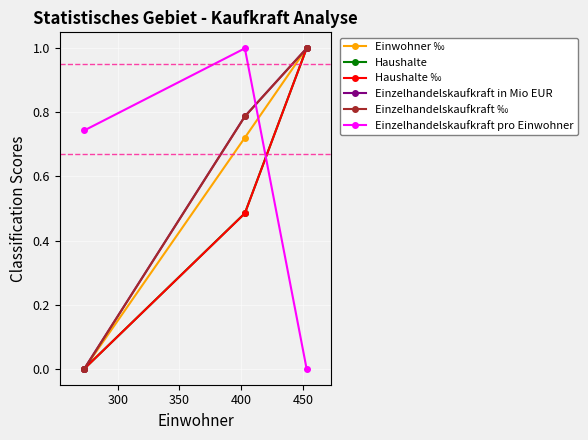

What is the maximum value shown in the chart?

1.0